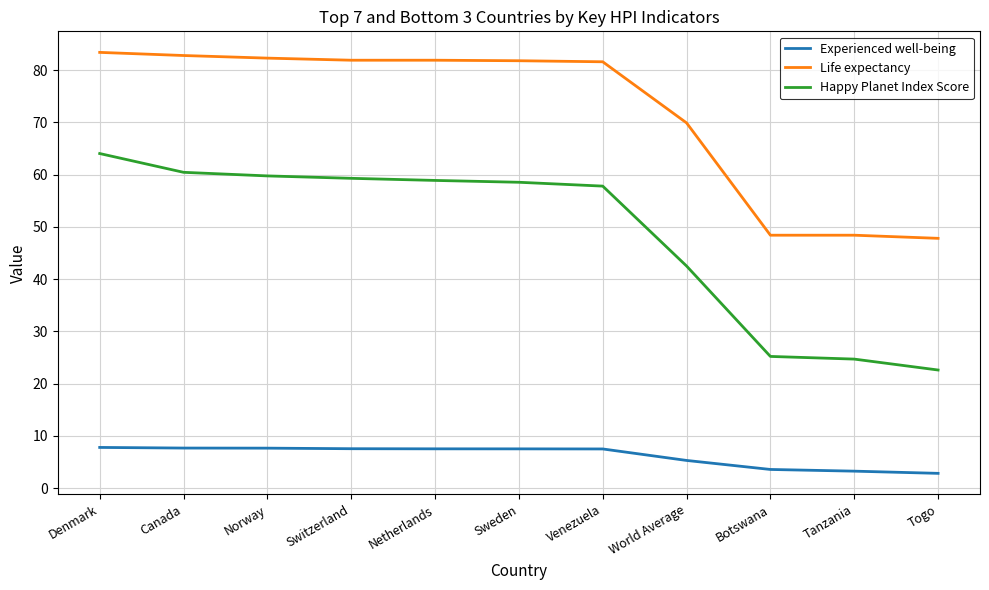

True or false: Life expectancy and Happy Planet Index Score cross at least once.

False